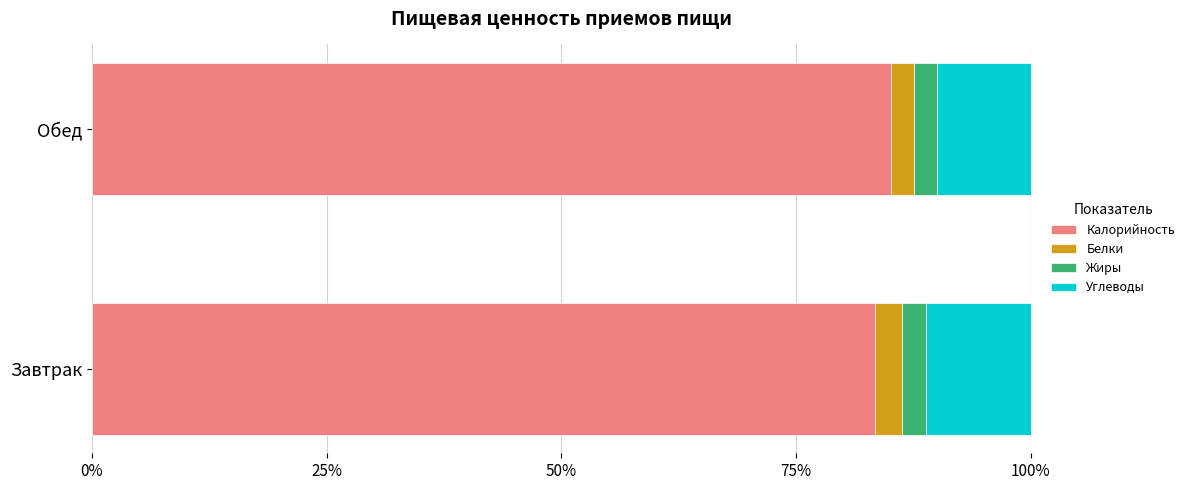

What is the total value across all series at Обед?

100.0